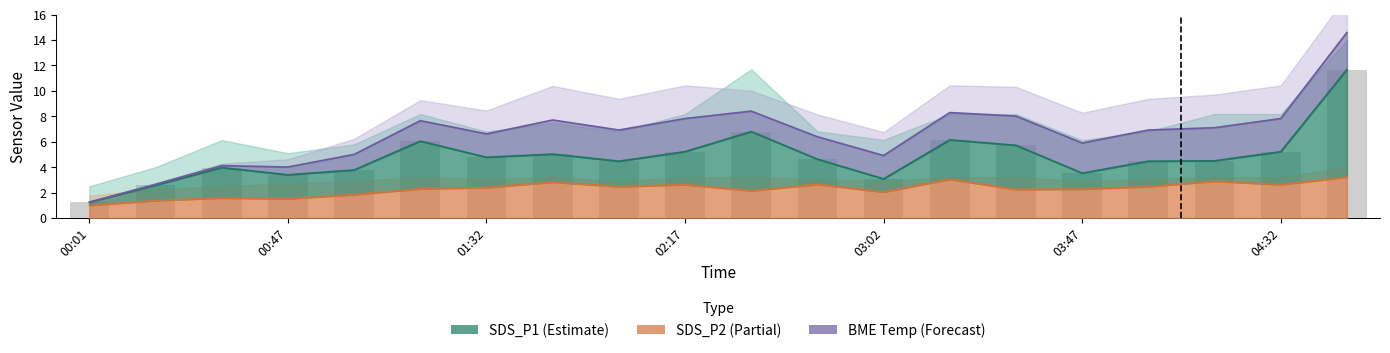

At which category is the sum across all series the highest?

04:47